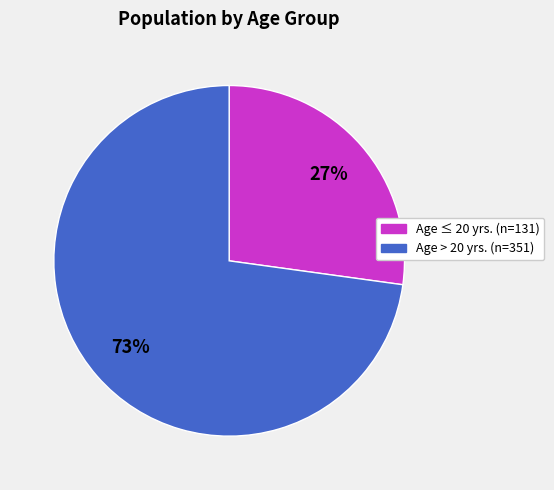

Is there any slice that represents more than half of the pie?

Yes